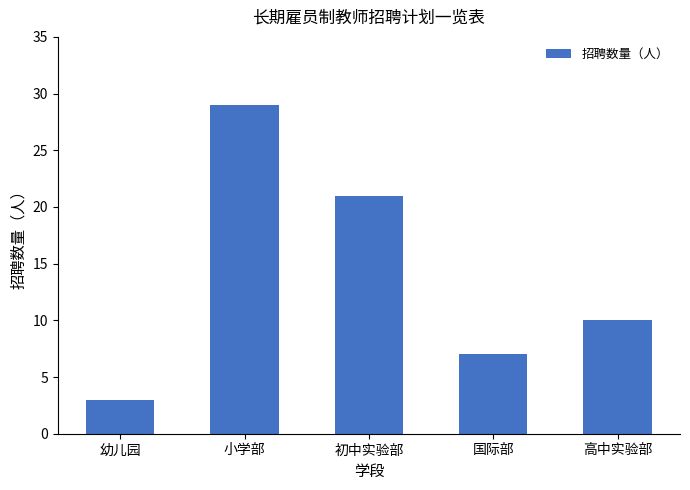

How many bars are there in total?

5